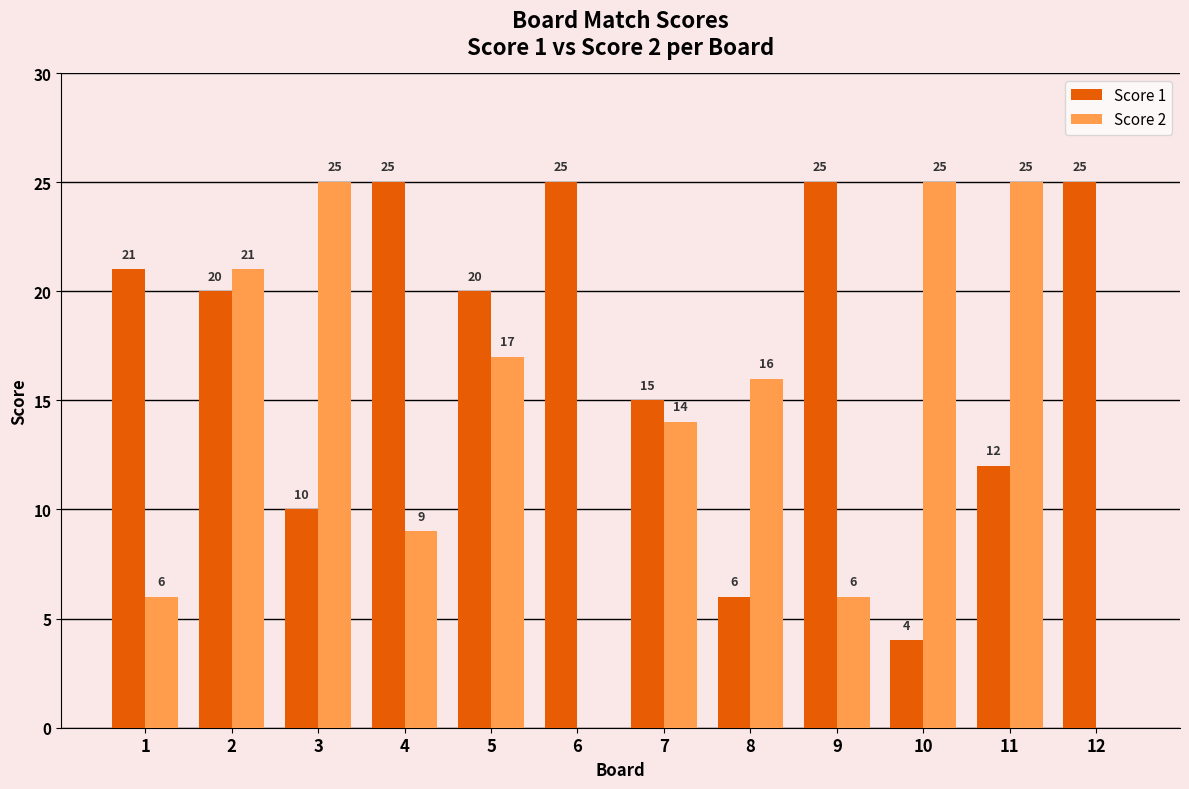

How many groups of bars are there?

12